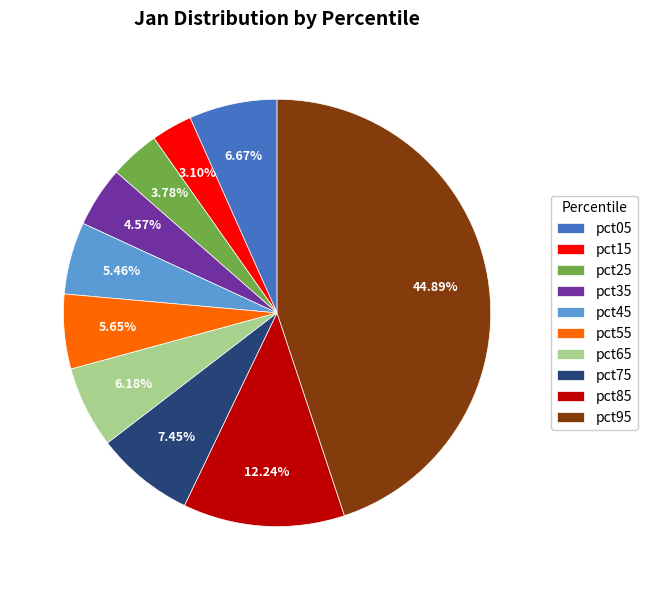

What is the smallest slice in the pie chart?

pct15